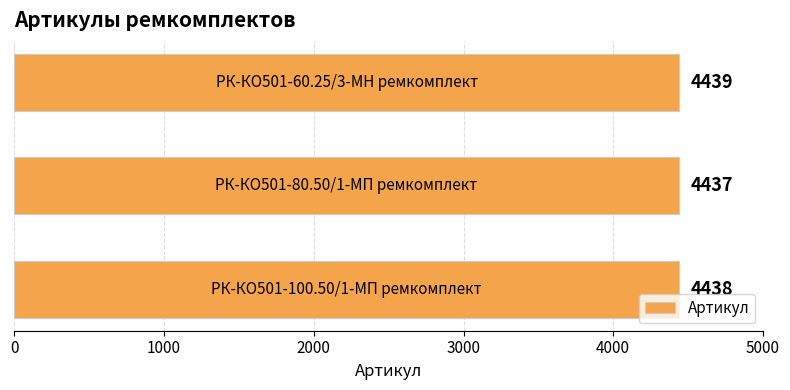

Reading bottom to top, list all the values displayed in this chart.

4438	4437	4439